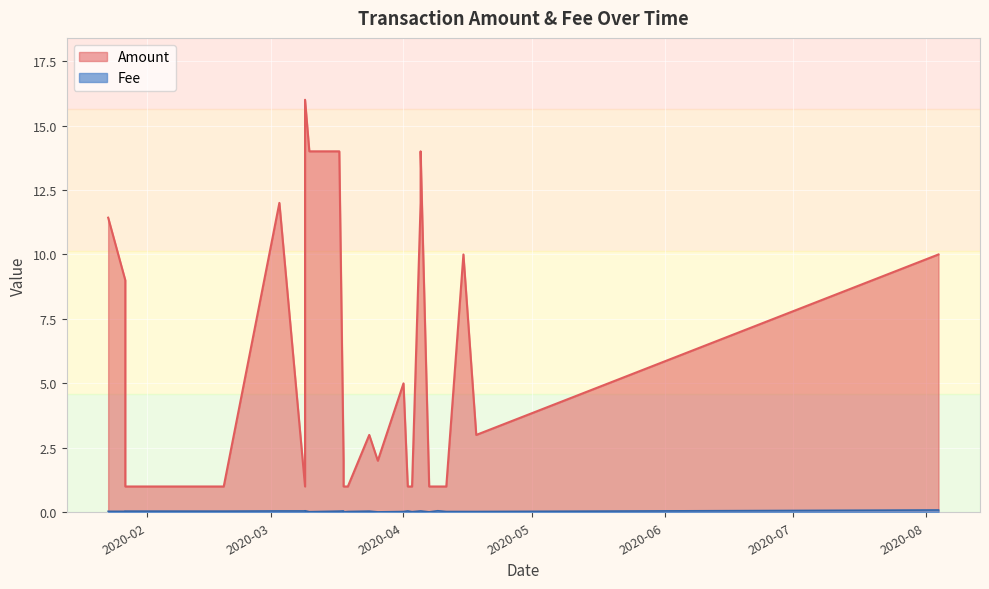

How many interior local valleys does the Fee series have?

5